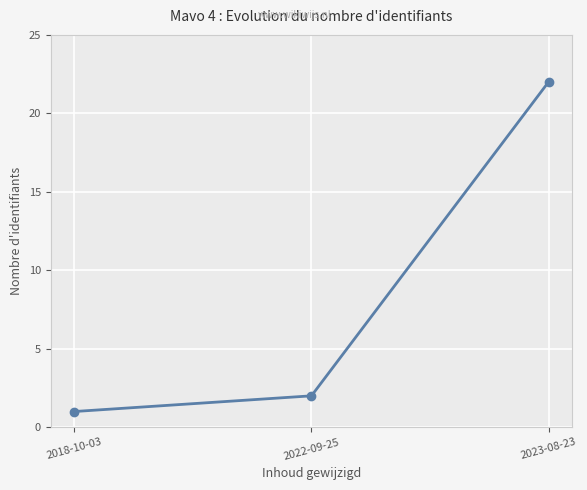

The chart shows a value of 1 at 2022-09-25. True or false?

False